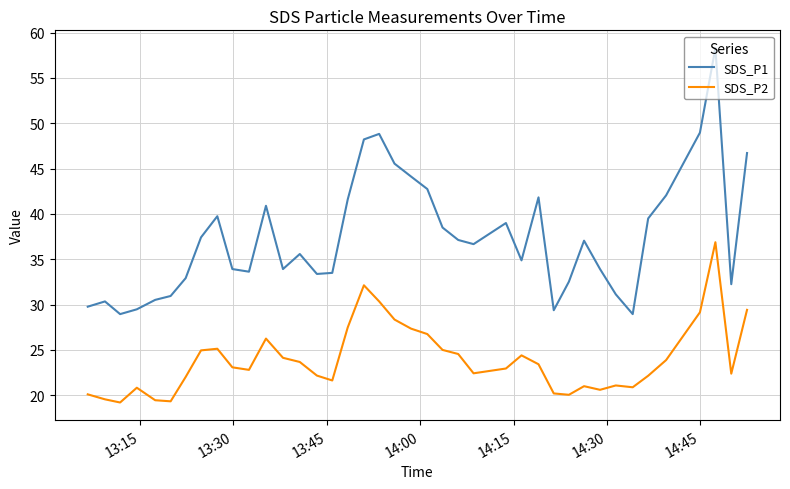

Is this an area chart (filled region under the line)?

No